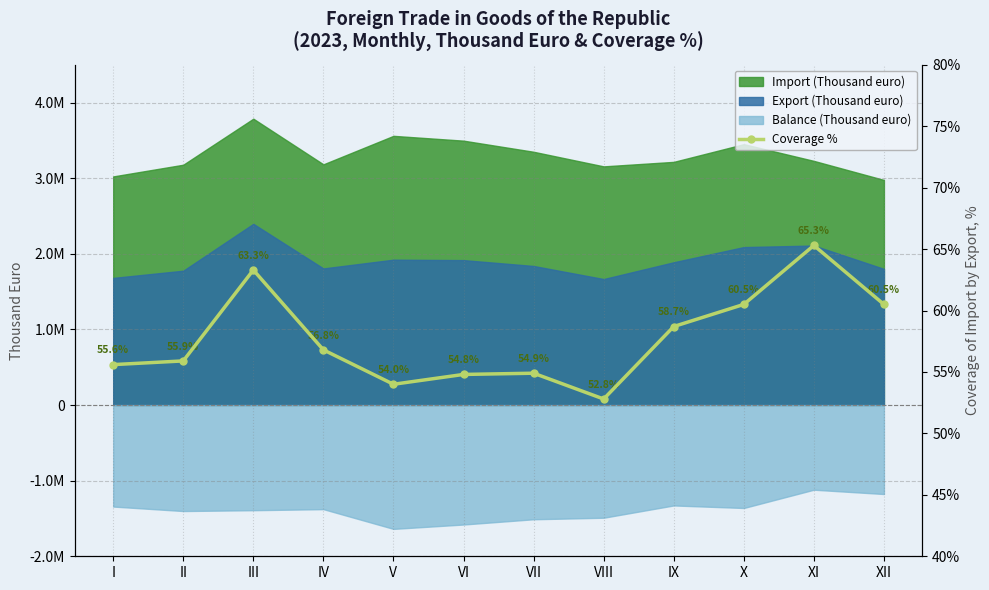

What is the change in value from III to IX?

-4.6